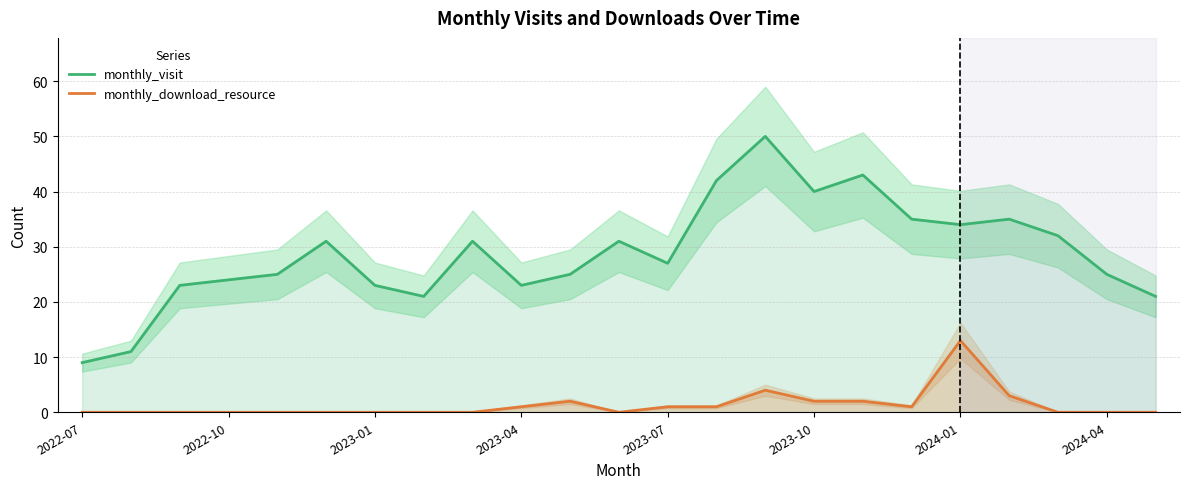

What is the maximum value for monthly_download_resource?

13